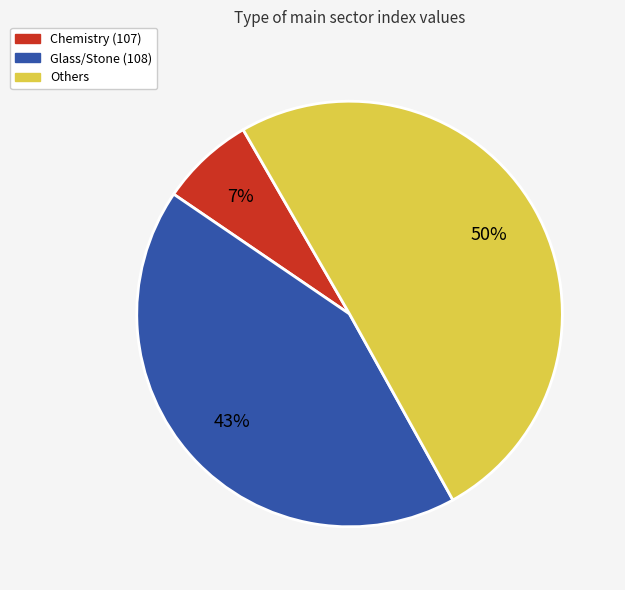

To the nearest percent, what is the difference between the largest and smallest slice percentages?

43%